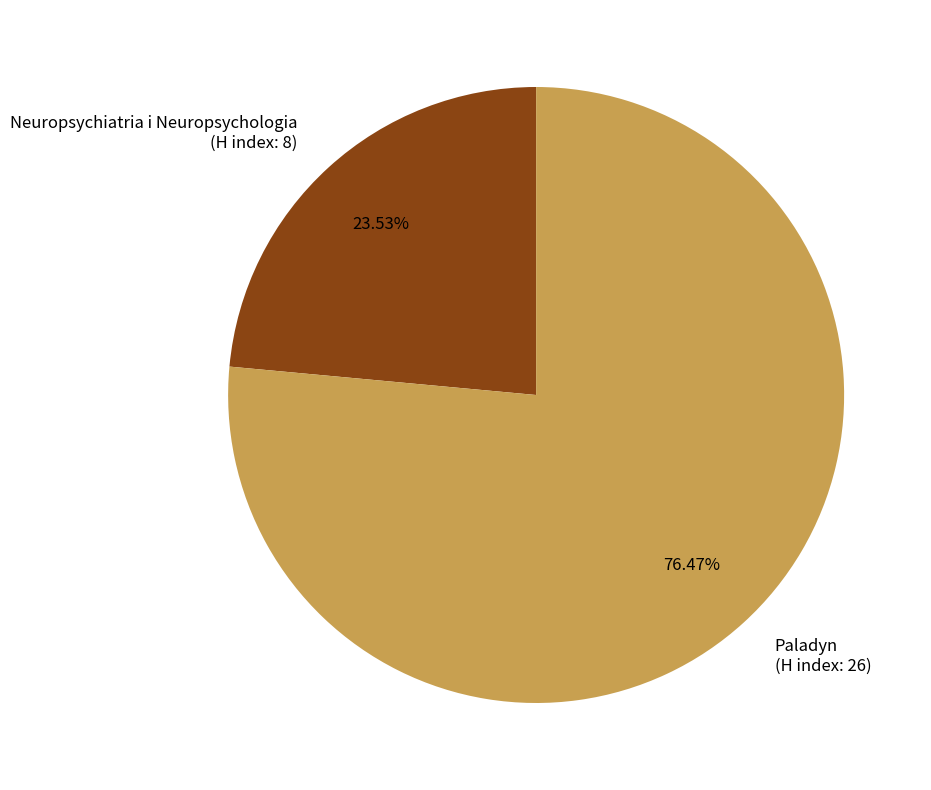

What is the smallest slice in the pie chart?

Neuropsychiatria i Neuropsychologia (H index: 8)